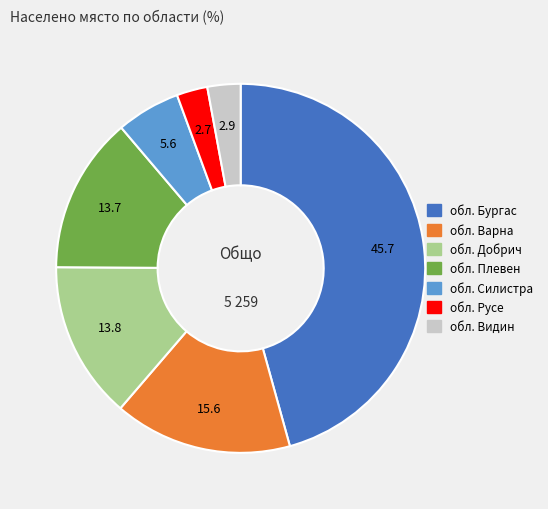

Do обл. Бургас and обл. Русе together represent more than half of the pie?

No